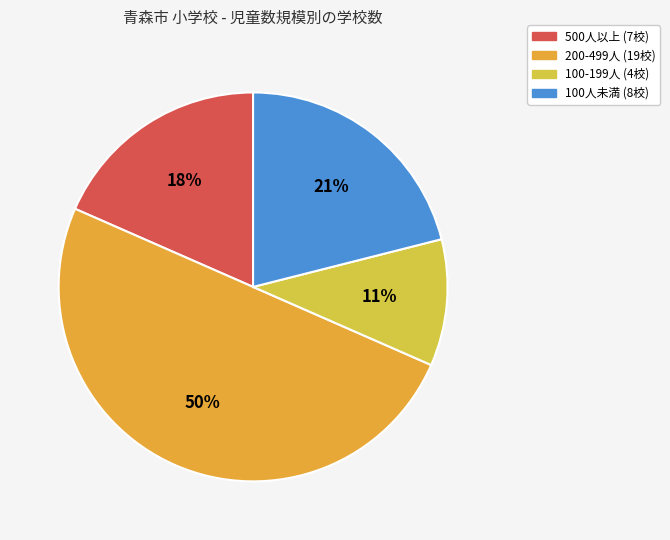

To the nearest percent, what is the average slice percentage?

25%